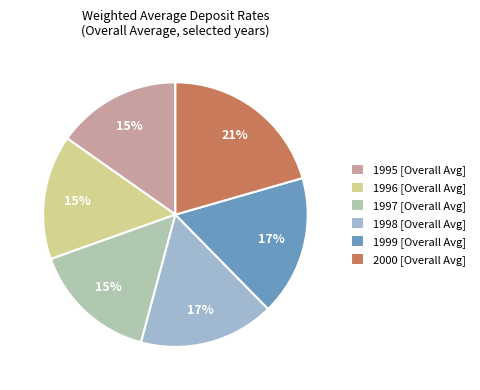

How many segments does this pie chart have?

6